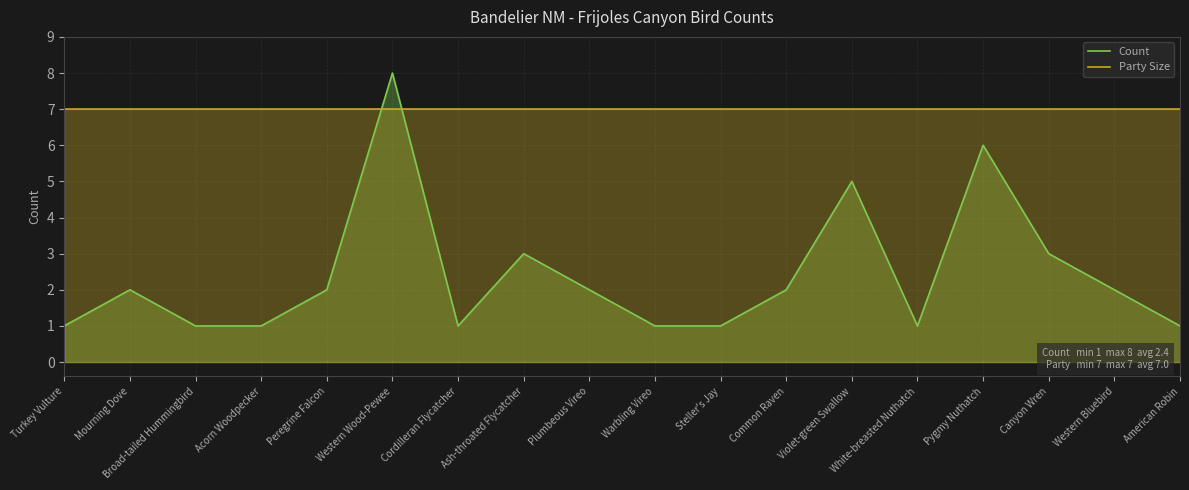

True or false: Party Size has a value of 7 at Warbling Vireo.

True